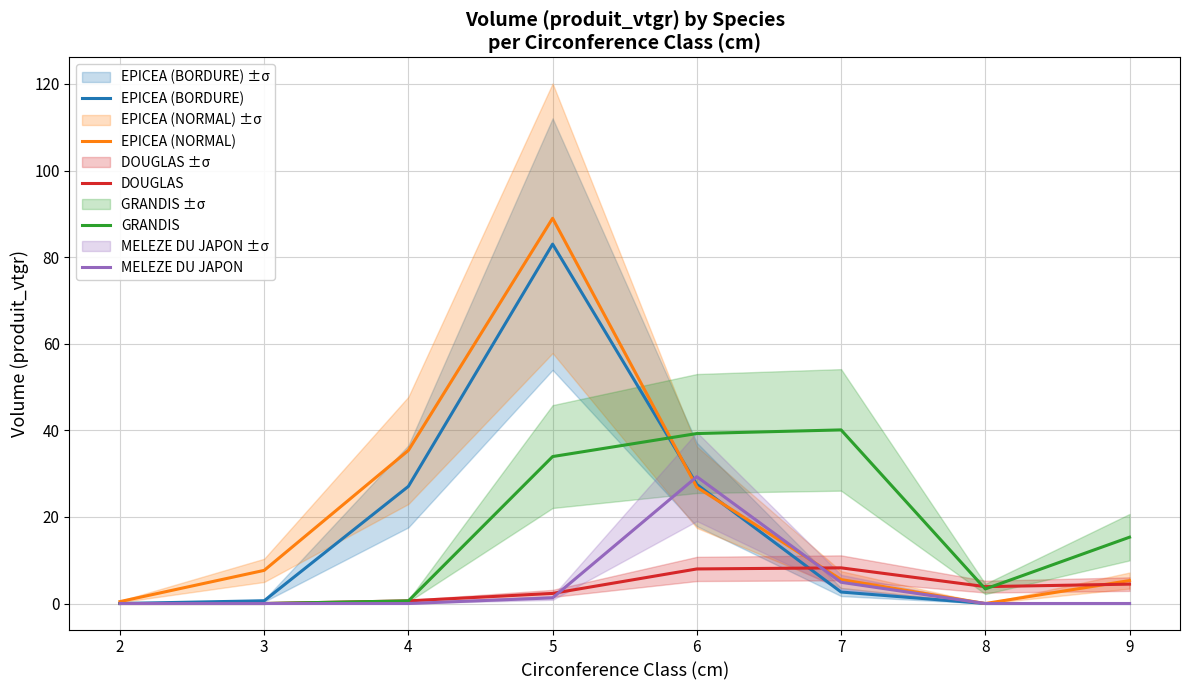

What is the total value across all series at 3?

8.3